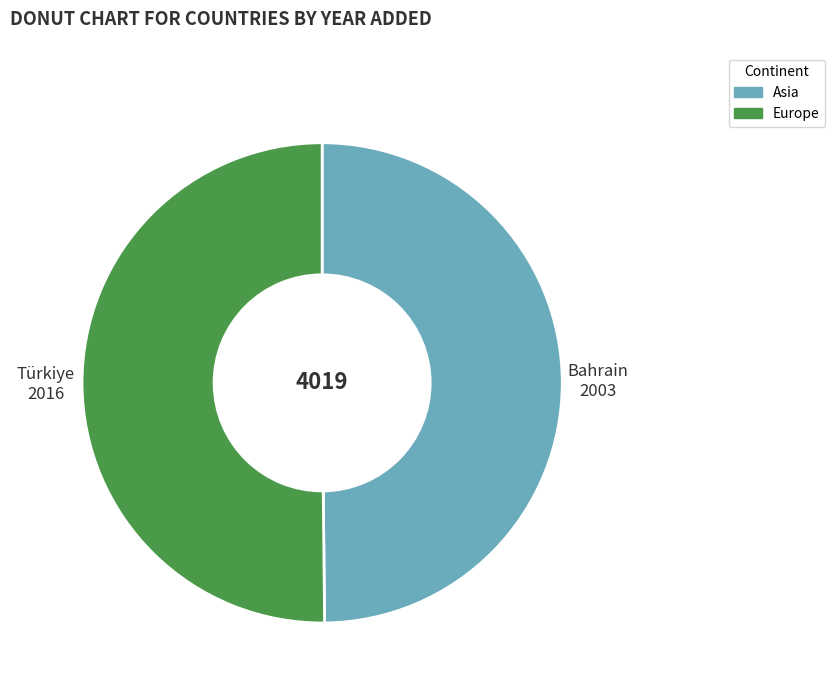

Combined, do Türkiye and Bahrain account for over 50%?

Yes